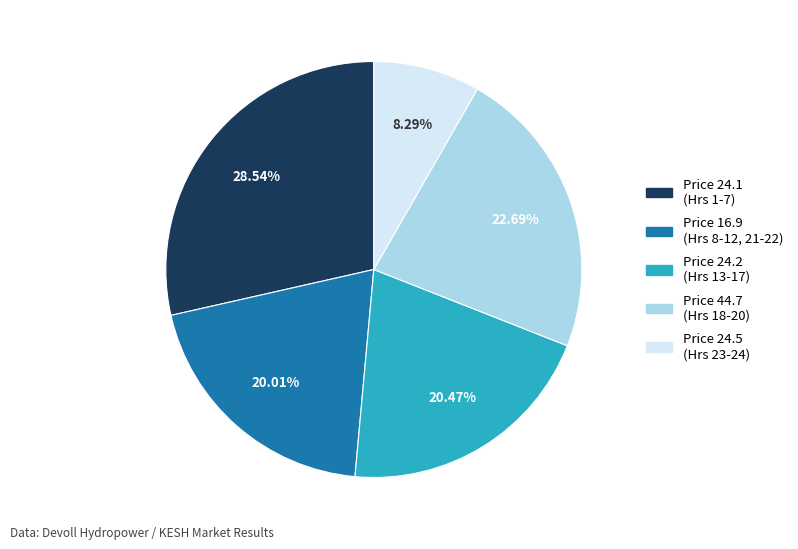

Is there a majority slice in this chart?

No